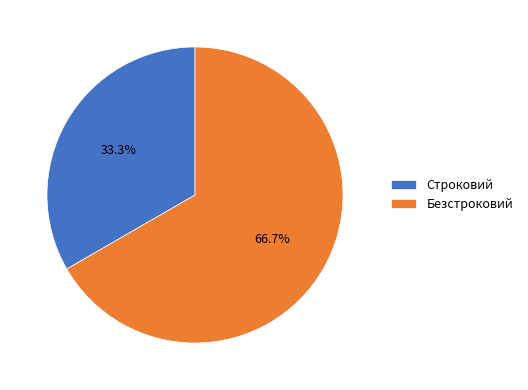

What is the ratio of the value at Строковий to the value at Безстроковий?

0.5